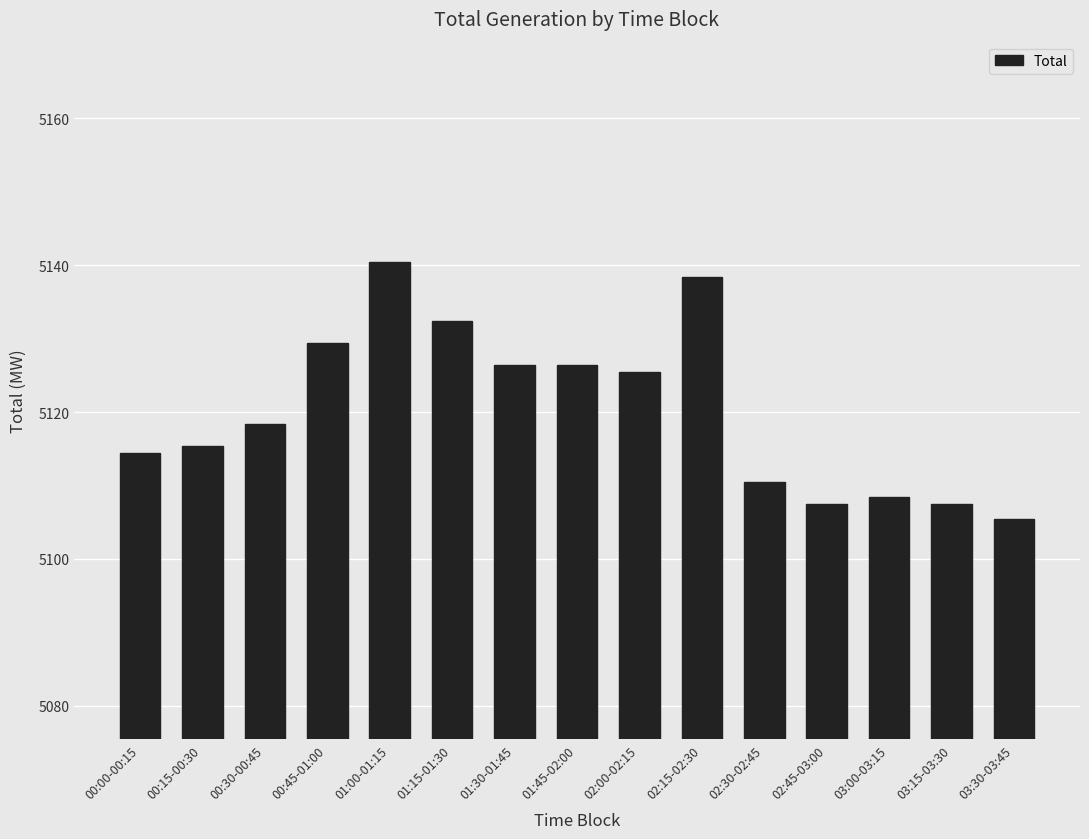

Reading right to left, list all the values displayed in this chart.

5105.4	5107.4	5108.4	5107.4	5110.4	5138.4	5125.4	5126.4	5126.4	5132.4	5140.4	5129.4	5118.4	5115.4	5114.4